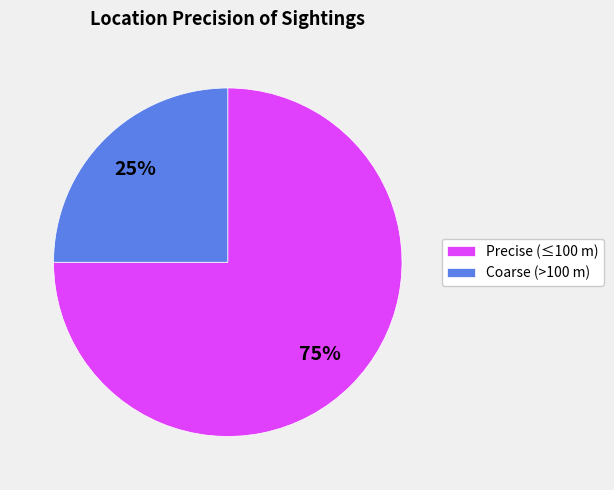

True or false: Coarse (>100 m) accounts for 12% of the total.

False